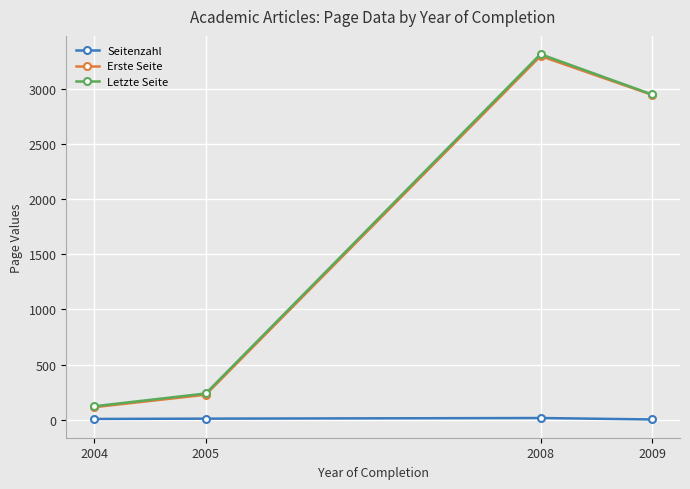

What are all the series names shown in the legend?

Seitenzahl, Erste Seite, Letzte Seite